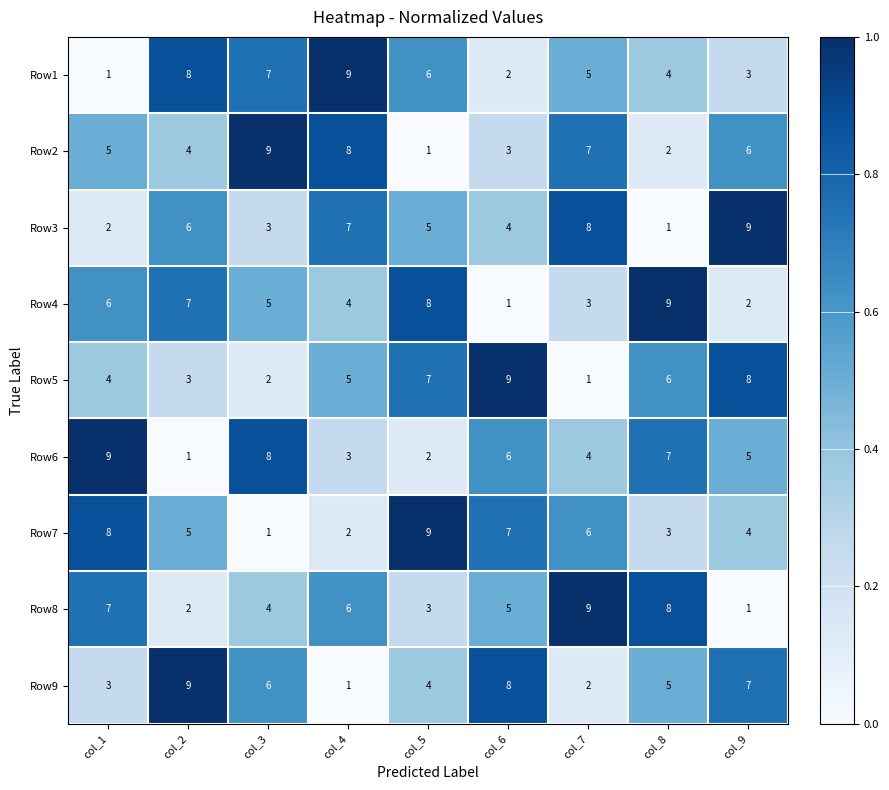

Is it true that Row7 equals 6 at col_9?

False